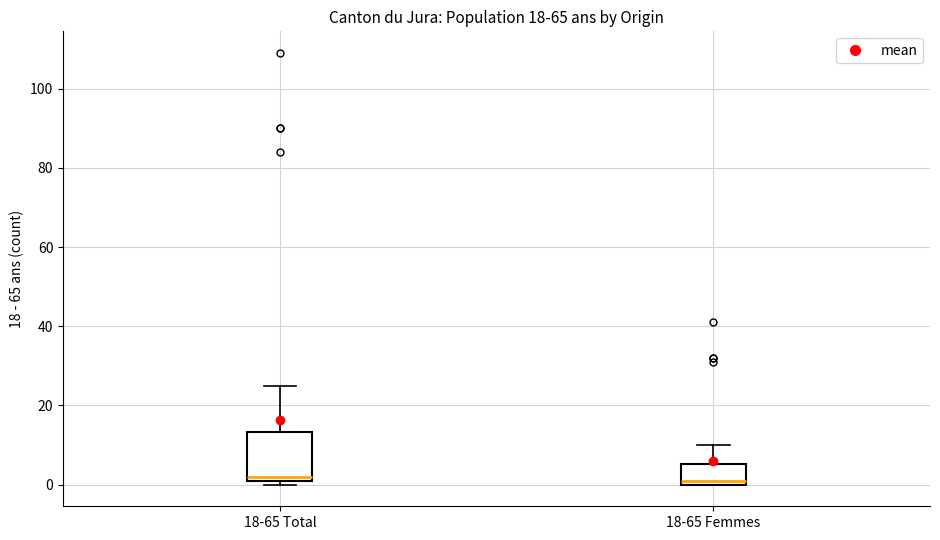

Reading left to right, read every box against the y-axis: the position of its median line, the range the box covers, and the ends of its whiskers. The values are not printed on the chart, so give them approximately, as read against the axis.

18-65 Total: median 2 (just above the box's lower edge), box 2 to 14, whiskers 0 to 26
18-65 Femmes: median 2, box 0 to 6, whiskers 0 to 10